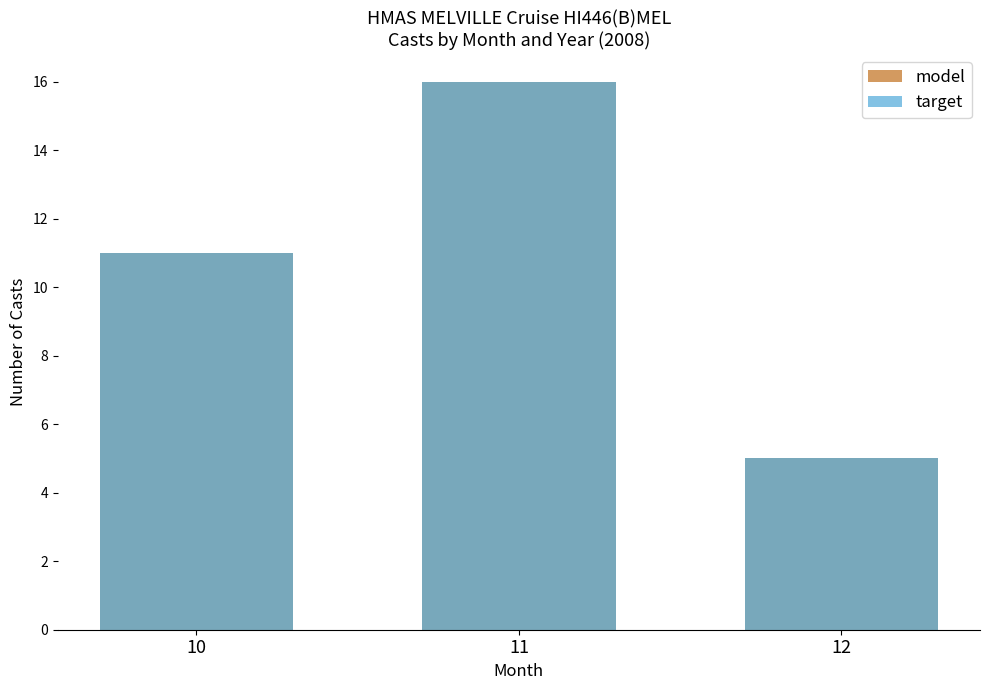

At which label is model closest to 10?

10